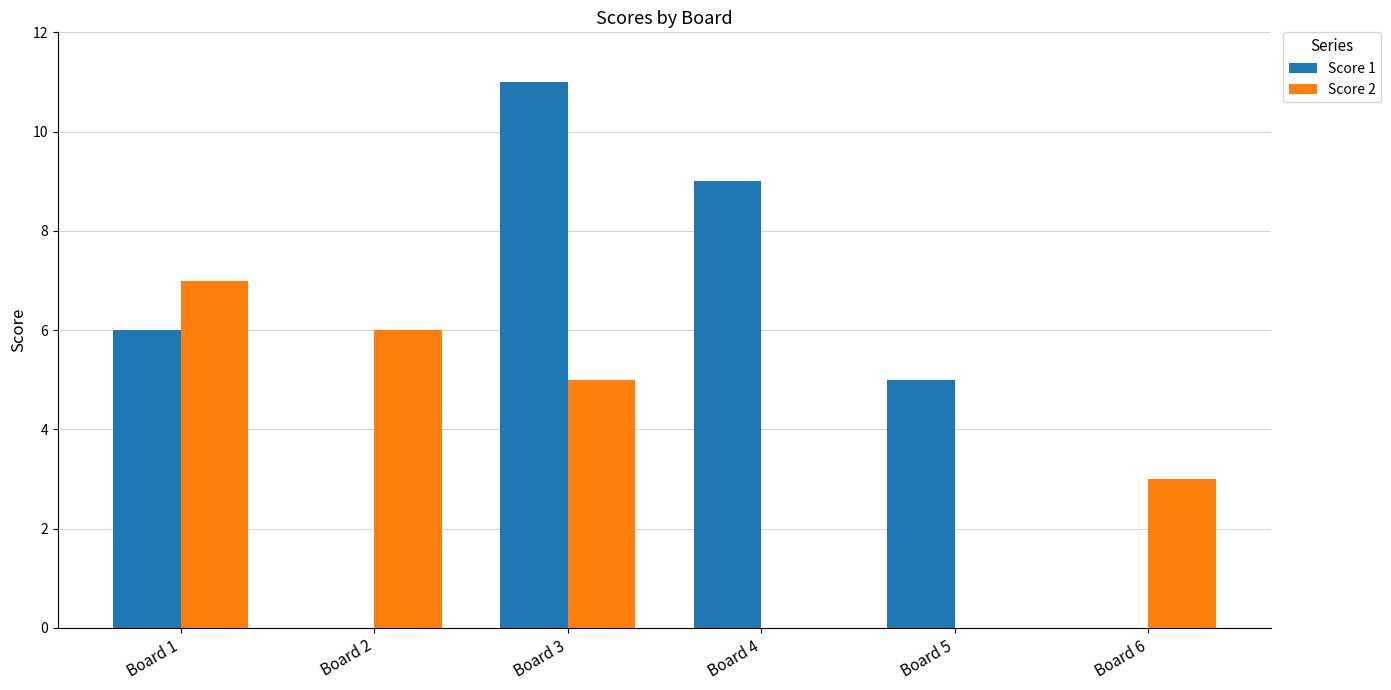

The Score 1 series shows 6 at Board 4. True or false?

False